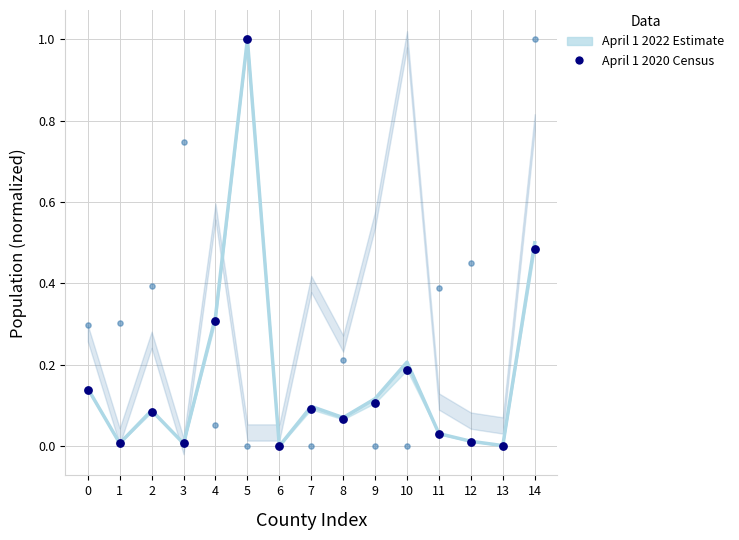

Which series contains the lowest Y value?

April 1 2020 Census